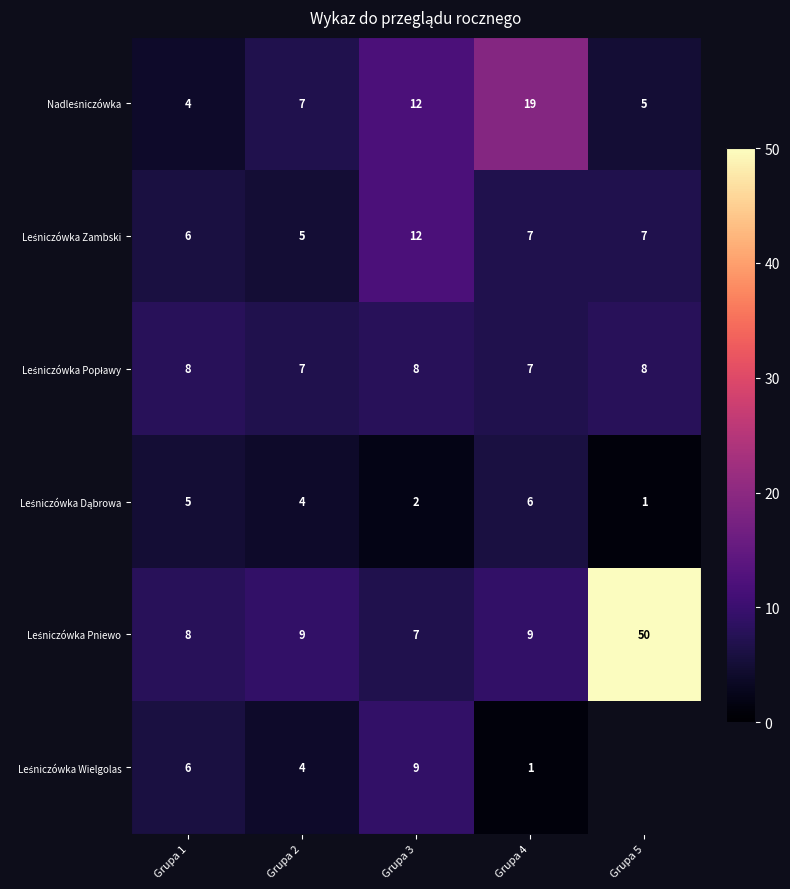

What is the total value across all series at Grupa 2?

36